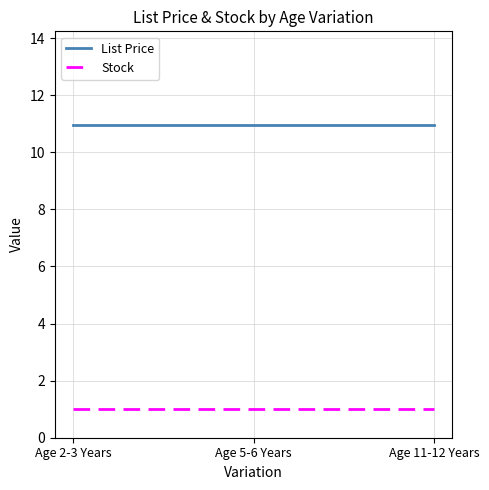

Which series has the largest total across all categories?

List Price